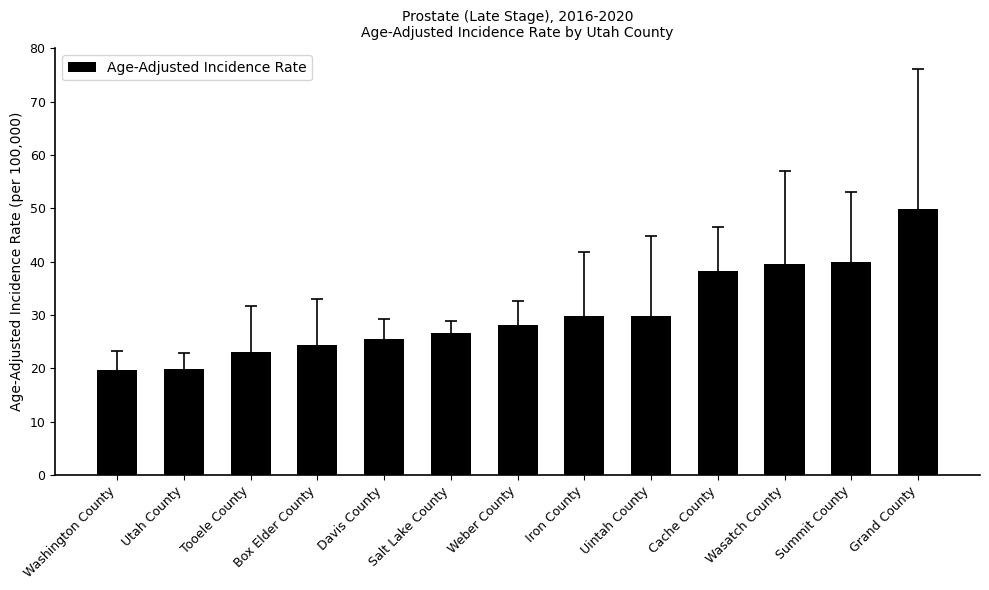

What is the difference between the maximum and minimum values?

30.3